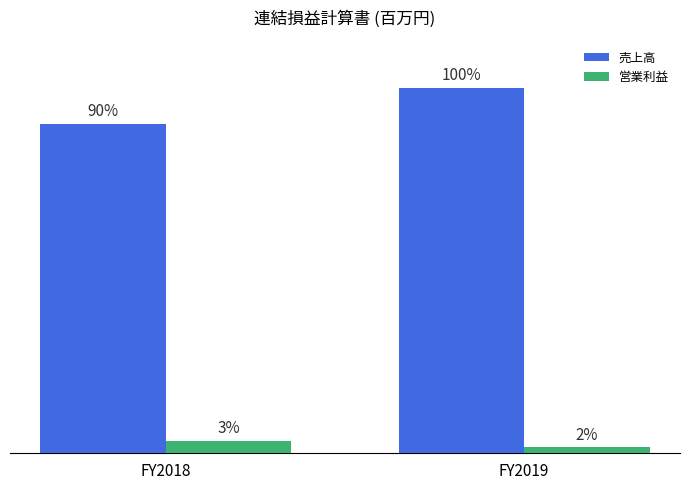

Which category has the highest value in the 営業利益 series?

FY2018